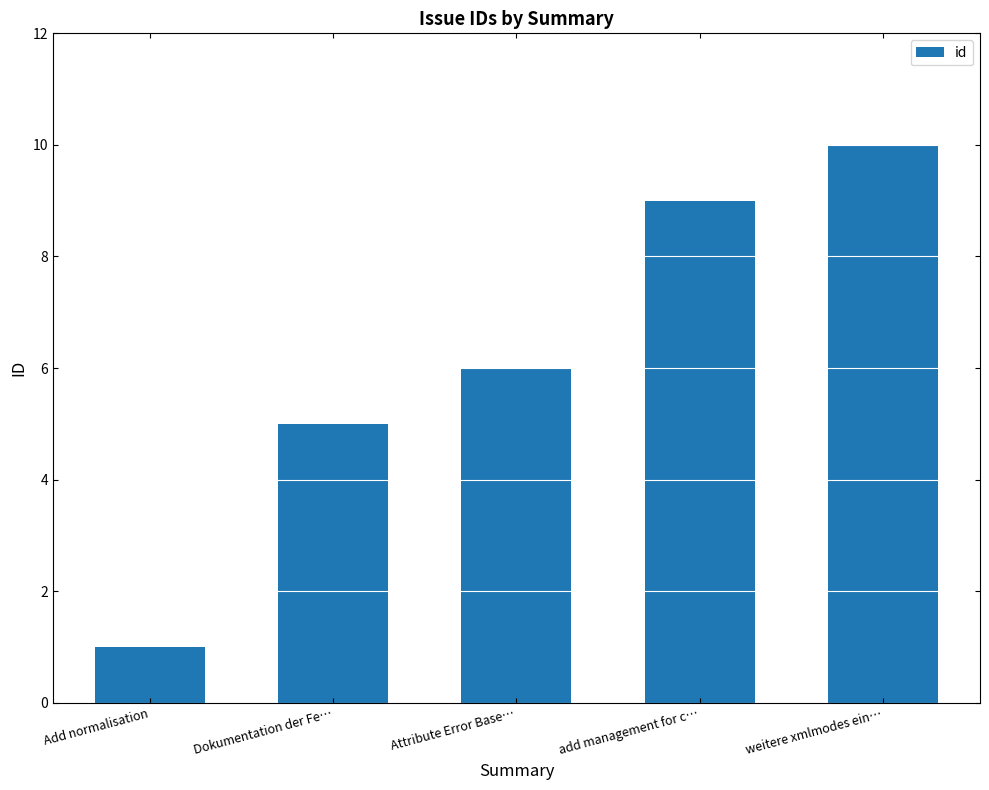

Read the value at Add normalisation.

1